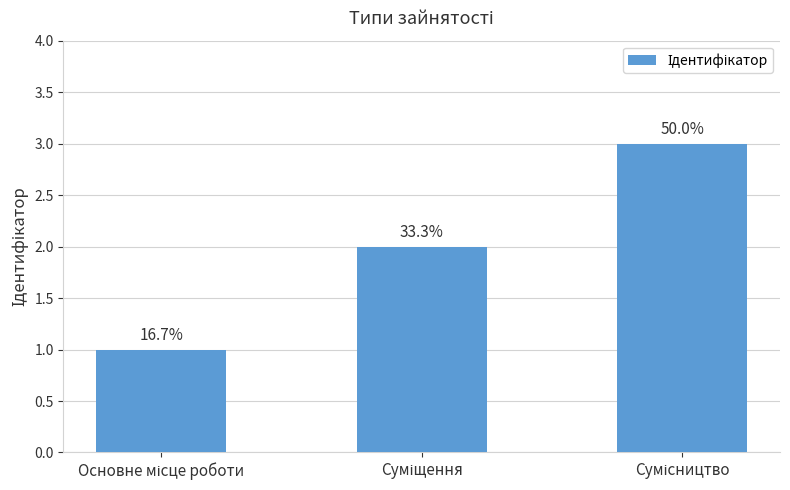

What is the average value?

2